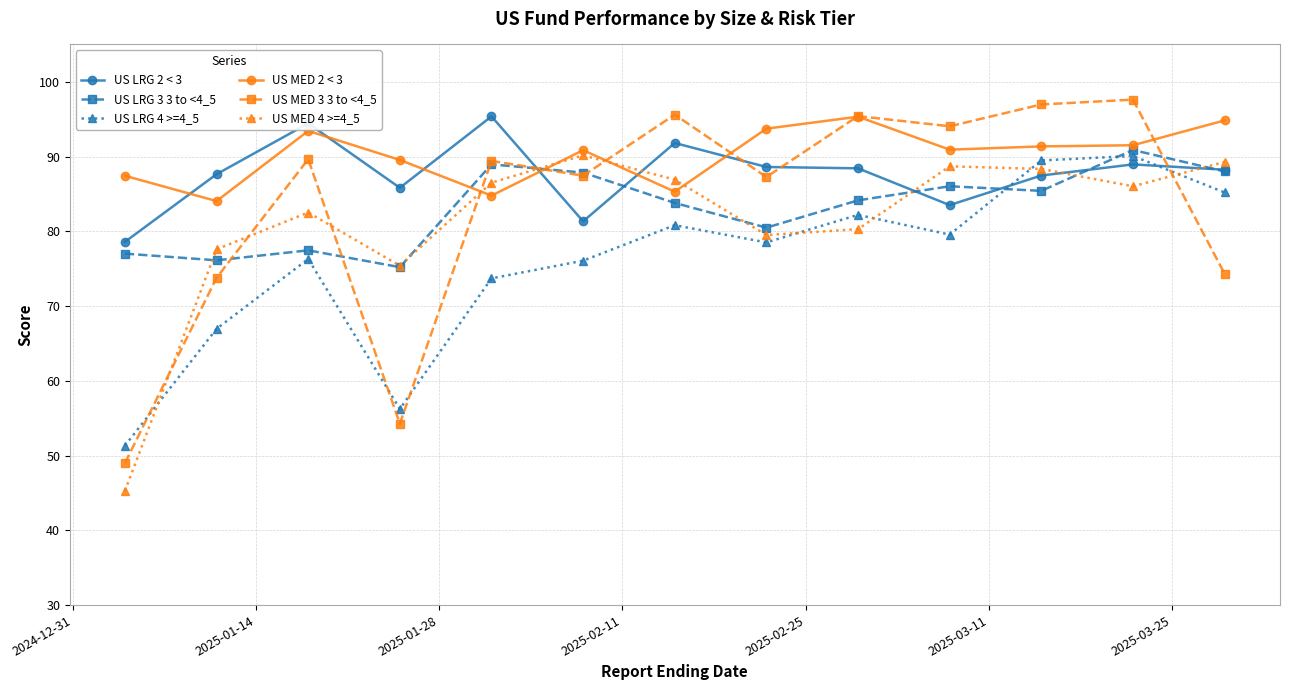

How many times do US MED 3 3 to <4_5 and US MED 4 >=4_5 cross each other?

7